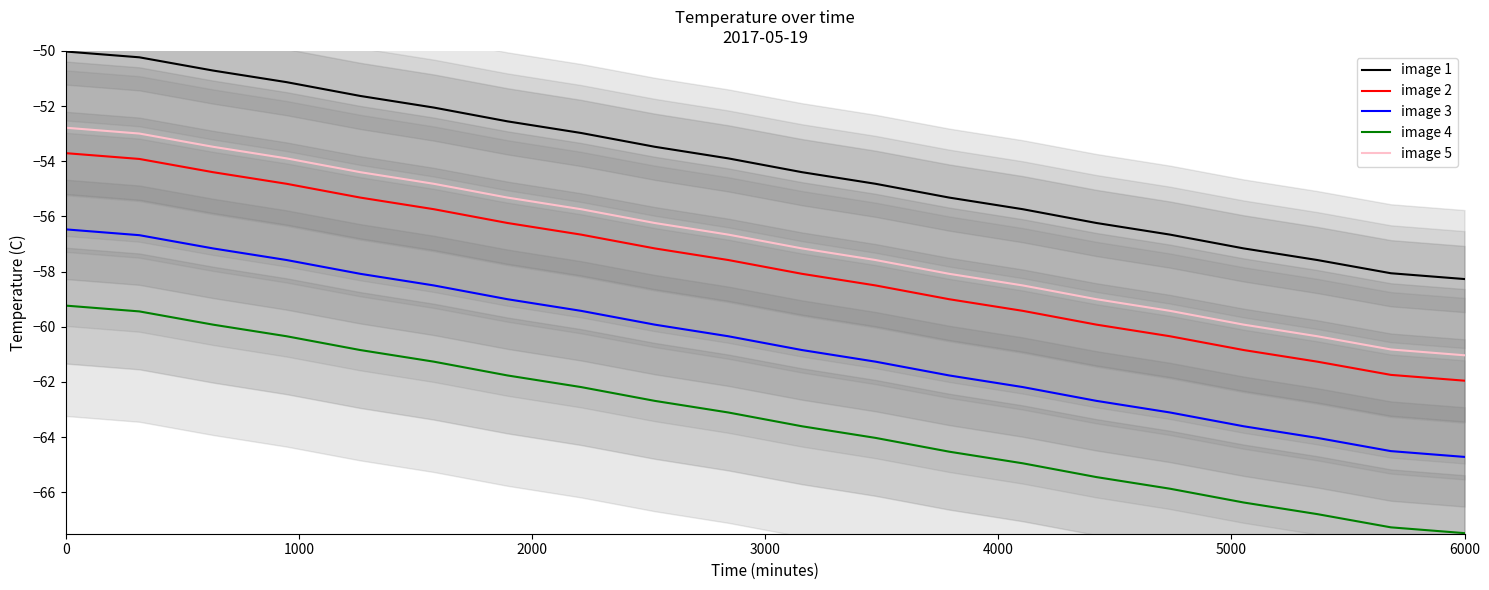

What is the maximum value shown in the chart?

-50.0